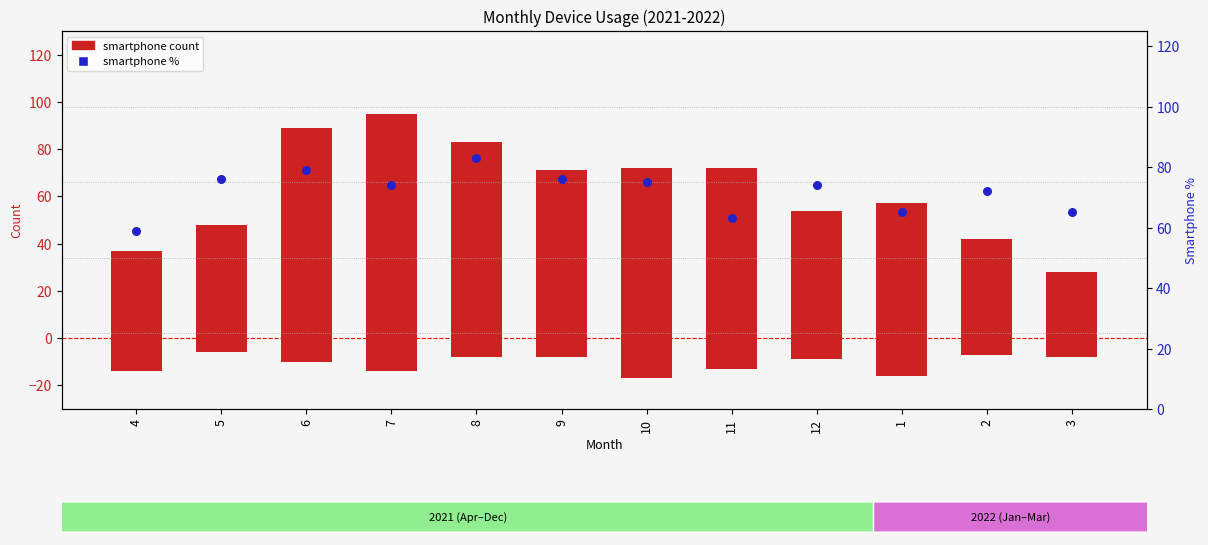

Which series reaches the minimum Y coordinate?

tablet+other (neg)